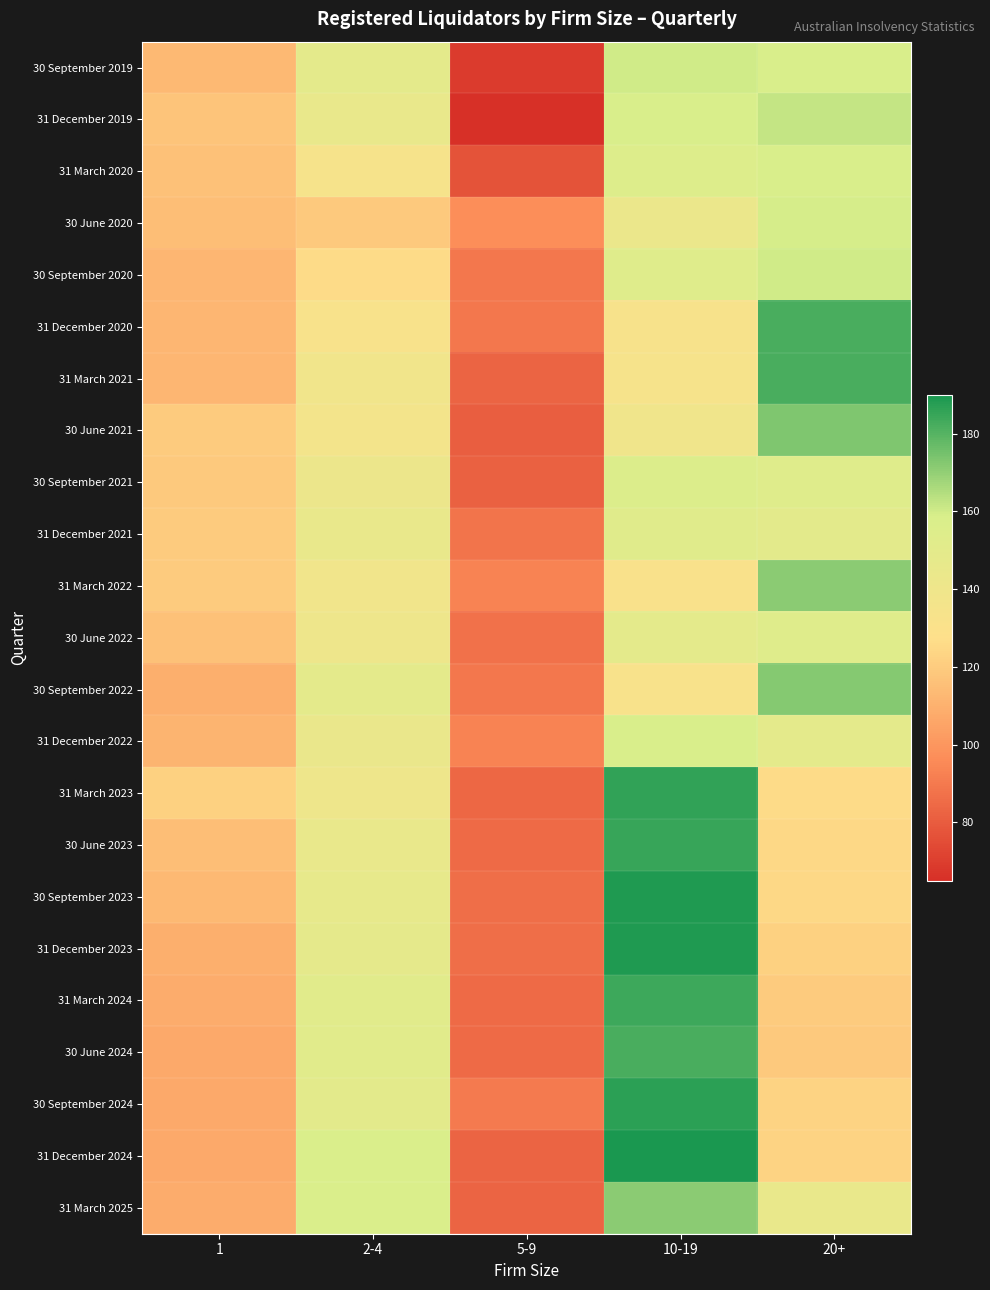

What is the greatest value displayed?

190